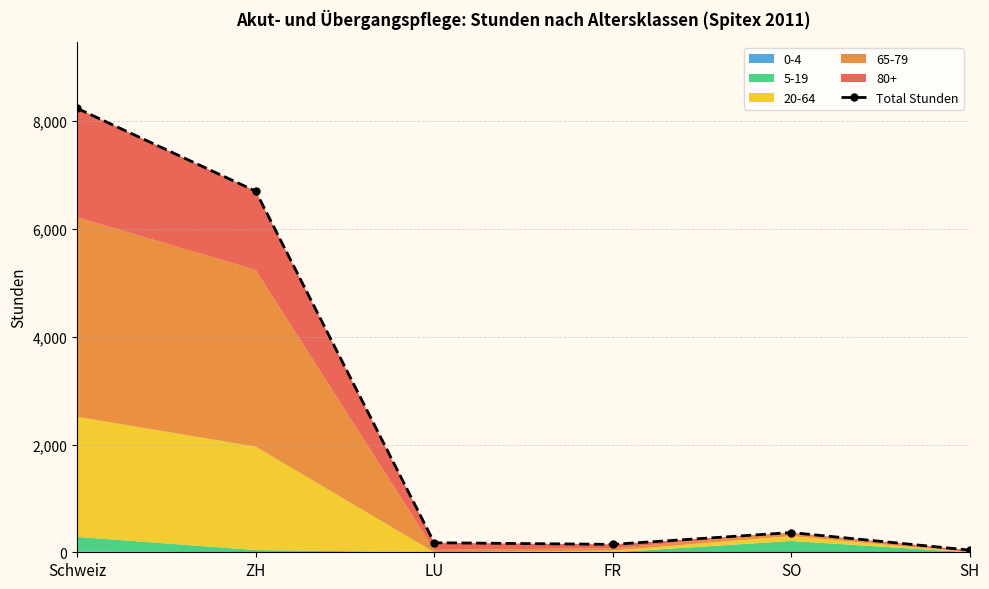

List the labels in order of value, largest first.

Schweiz, ZH, SO, LU, FR, SH